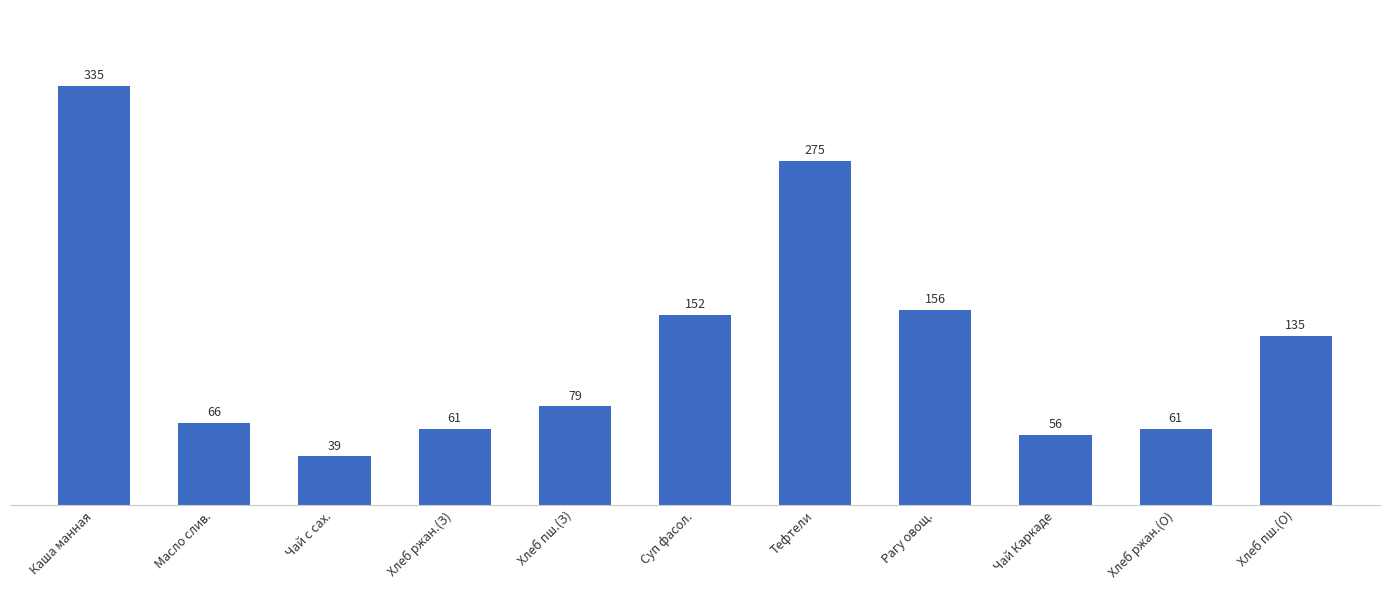

Between Суп фасол. and Чай с сах., which is larger?

Суп фасол.